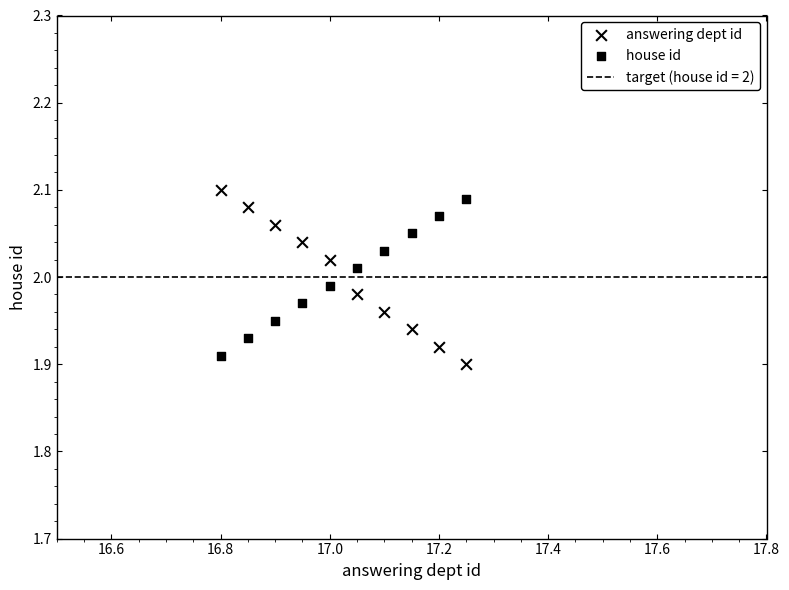

How many points are shown in the scatter plot?

20